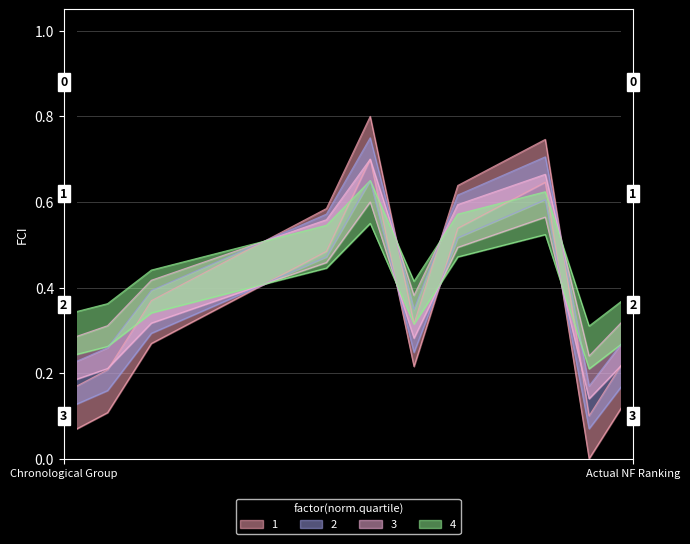

True or false: 2 and 3 cross at least once.

False